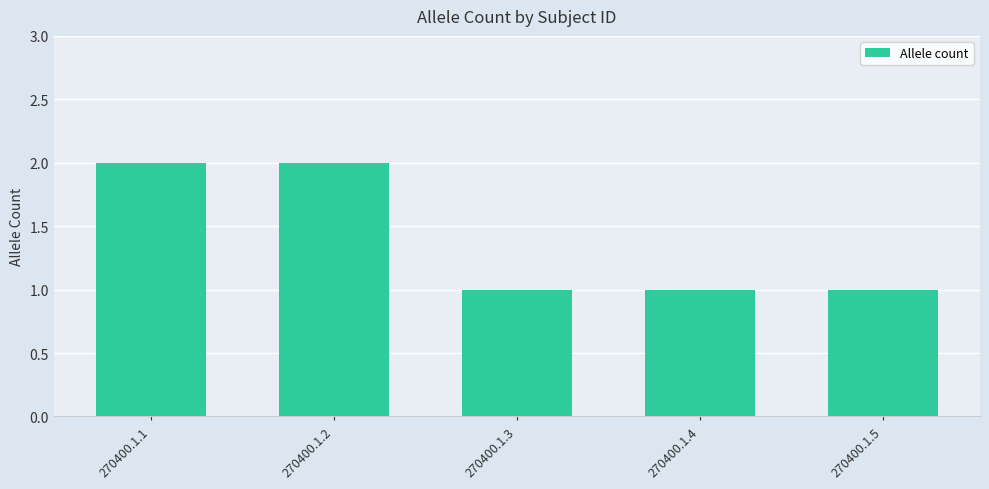

Count the number of categories in the chart.

5